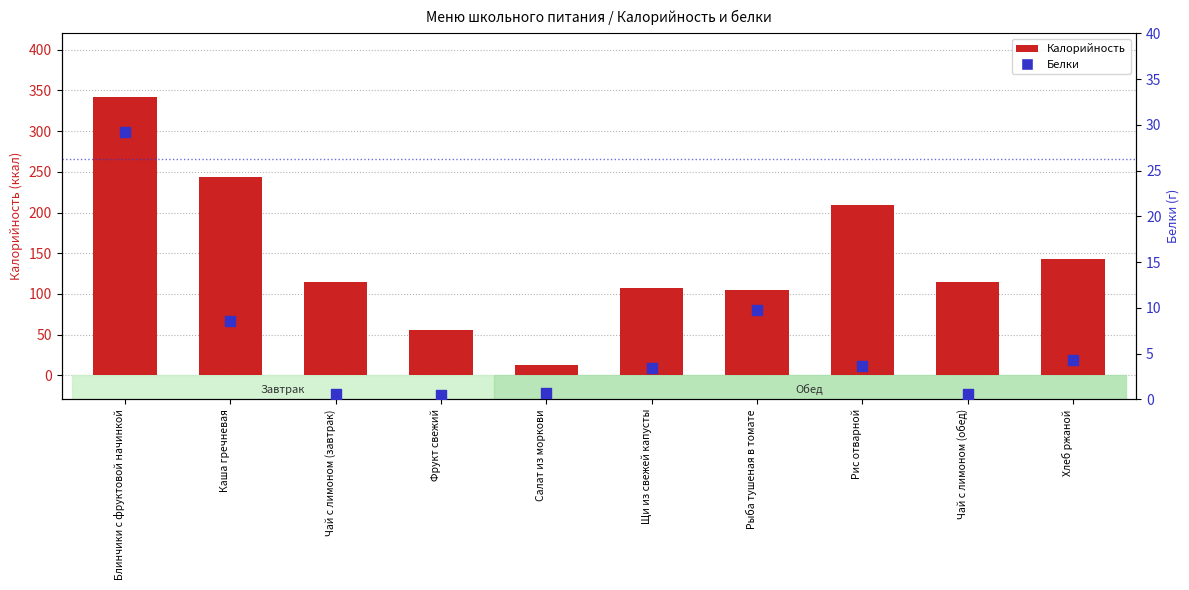

What are all the series names shown in the legend?

Калорийность, Белки